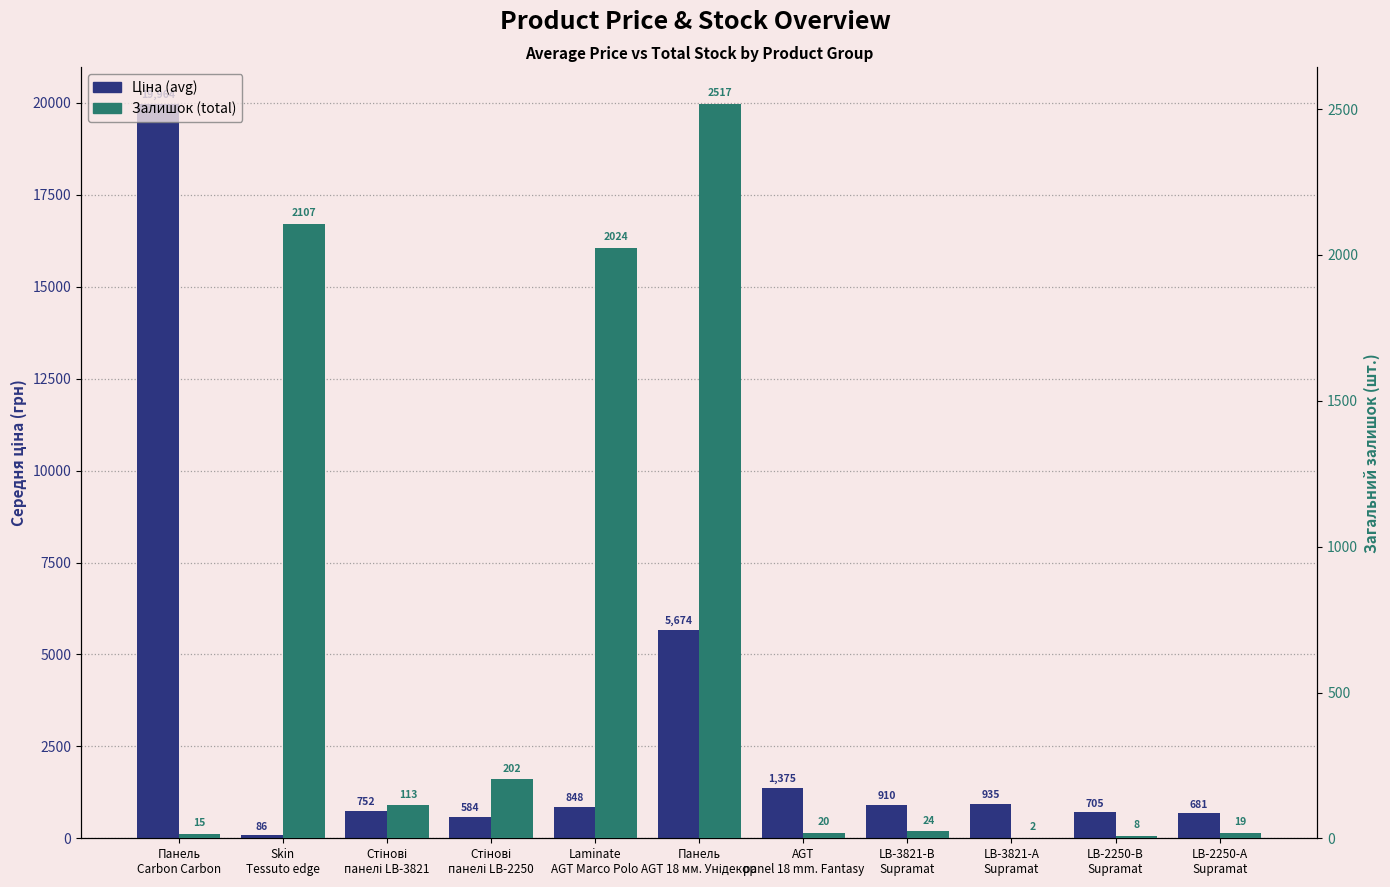

What is the sum of all Залишок (total) values?

7051.0